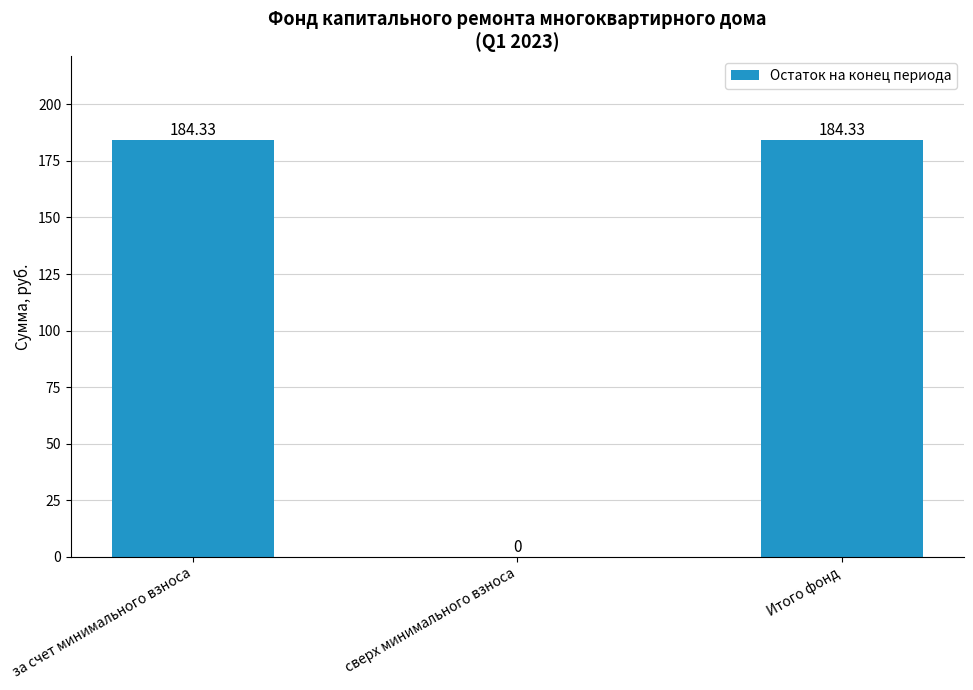

Count the number of values greater than 184.

2